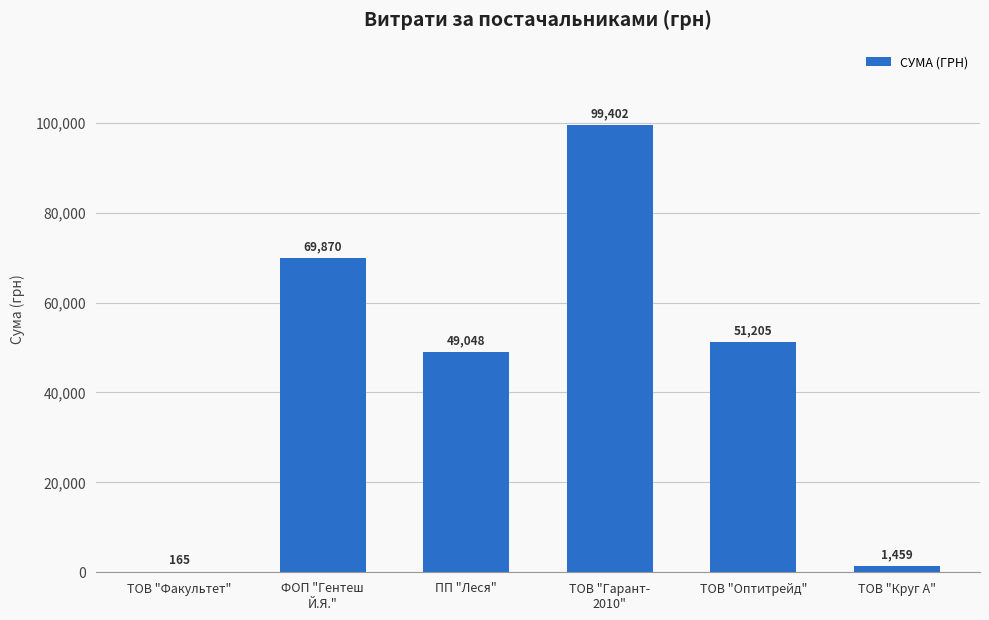

How many values exceed 51204?

3